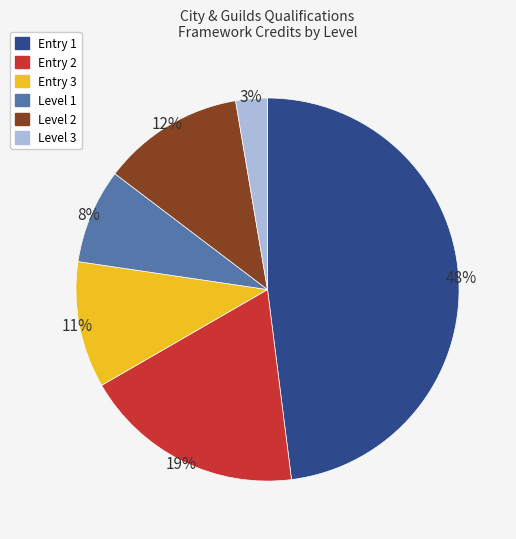

How many segments does this pie chart have?

6